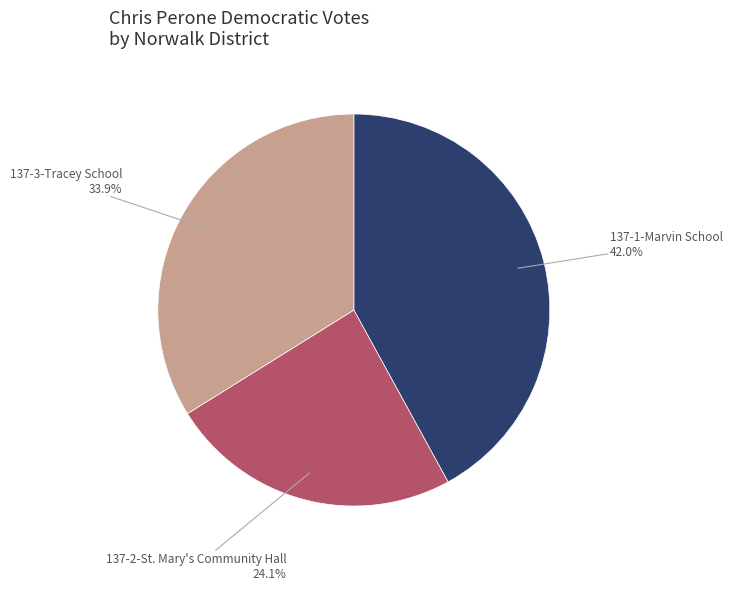

Is it true that 137-1-Marvin School is 31% of the pie?

False